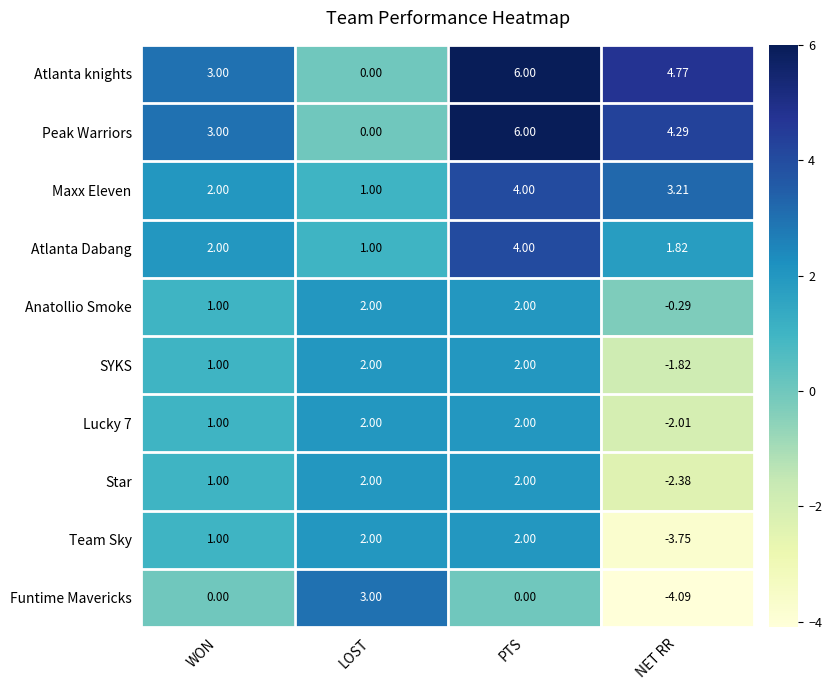

Which series has the largest range (max minus min)?

Funtime Mavericks